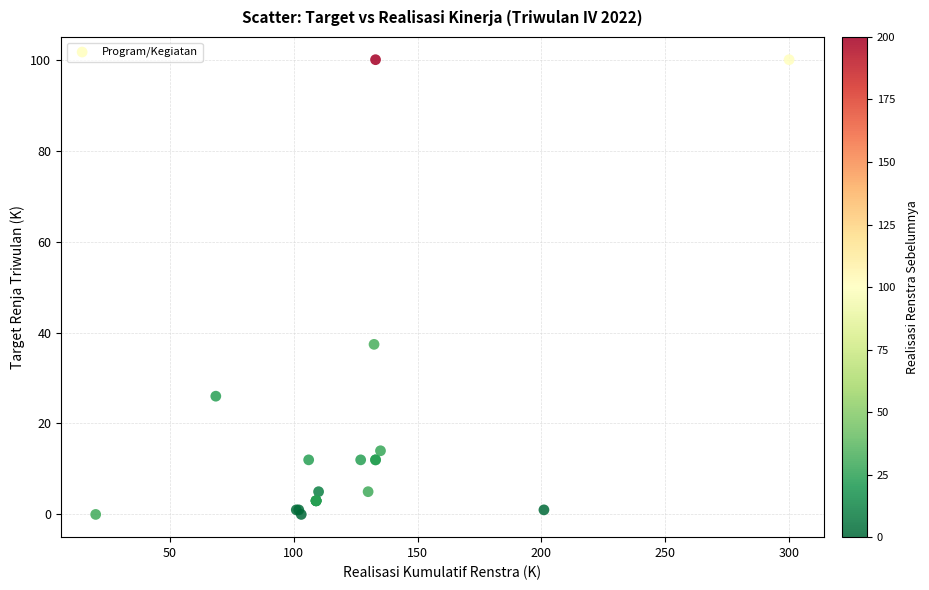

What Y value in the scatter plot is closest to 50?

37.4